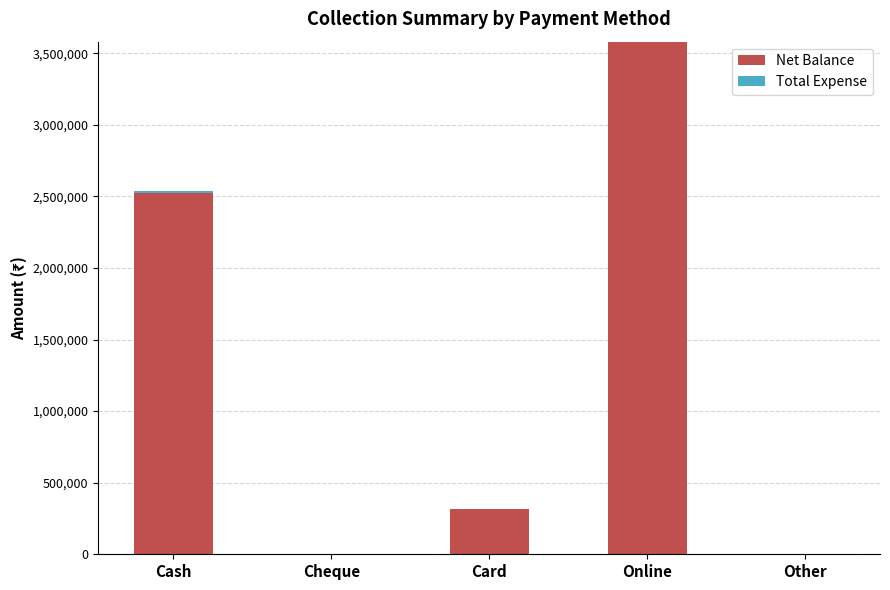

How many distinct data groups are displayed?

2